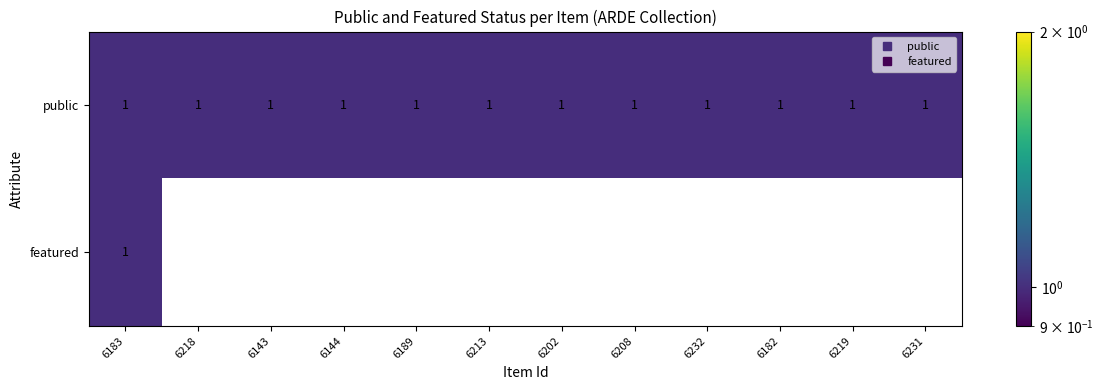

Reading left to right, what are all the values shown in this chart?

public: 1	1	1	1	1	1	1	1	1	1	1	1
featured: 1	0	0	0	0	0	0	0	0	0	0	0